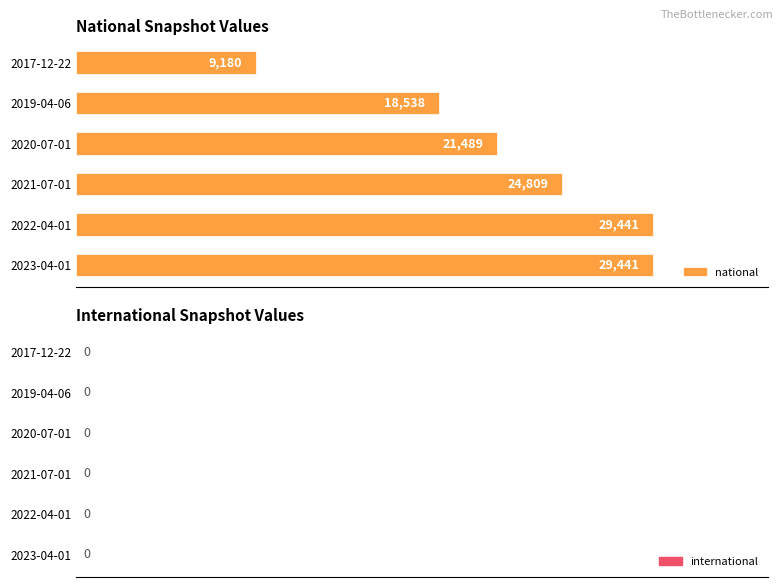

What value does the data have at 2022-04-01?

29441